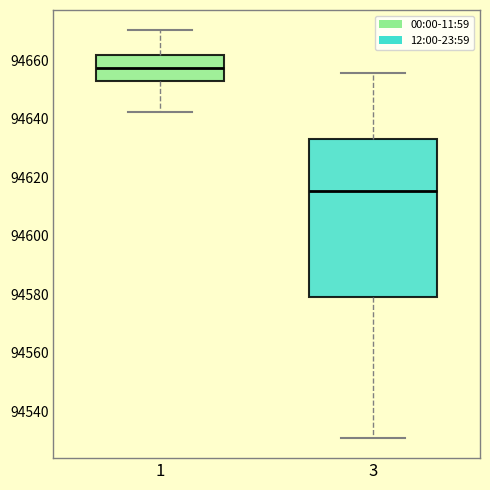

Reading left to right, transcribe this box plot: for each box, give where its median line is, the range the box spans, and where its two whiskers end, as read against the y-axis. The values are not printed on the chart, so give them approximately, as read against the axis.

1: median 94658, box 94654 to 94662, whiskers 94642 to 94670
3: median 94616, box 94580 to 94634, whiskers 94530 to 94656